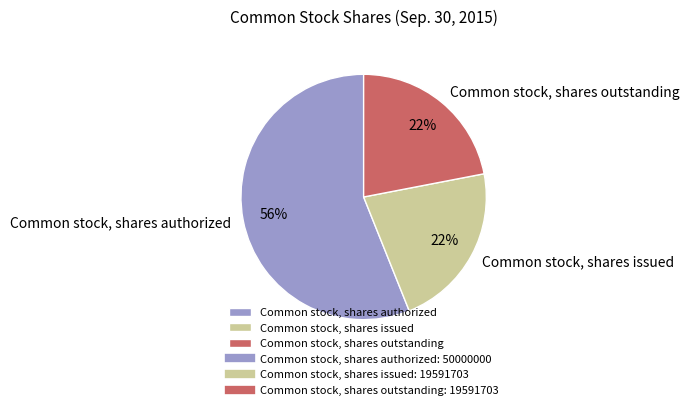

Which slice represents more than half of the pie?

Common stock, shares authorized